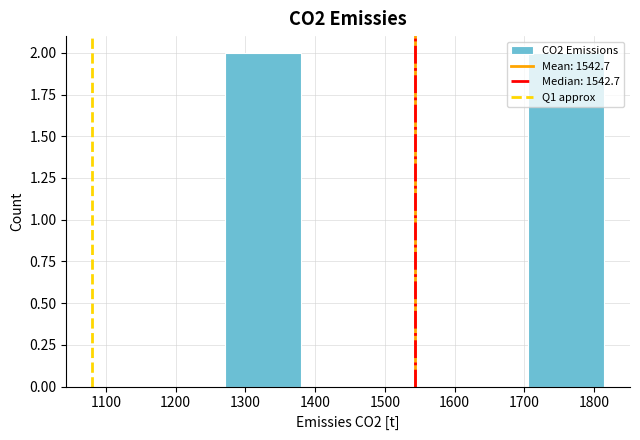

What is the height of the bar covering 1710 to 1810 on the x-axis? Neither the bar edges nor the heights are printed on the chart, so give them approximately, as read against the axes.

2